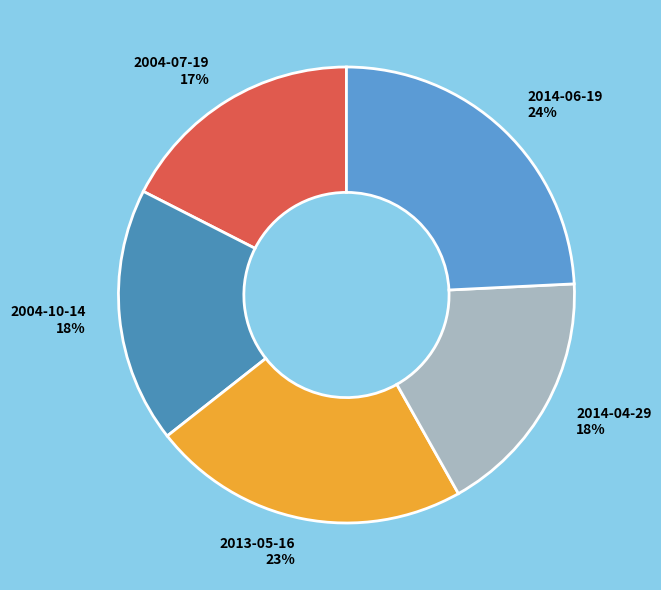

Is there a majority slice in this chart?

No